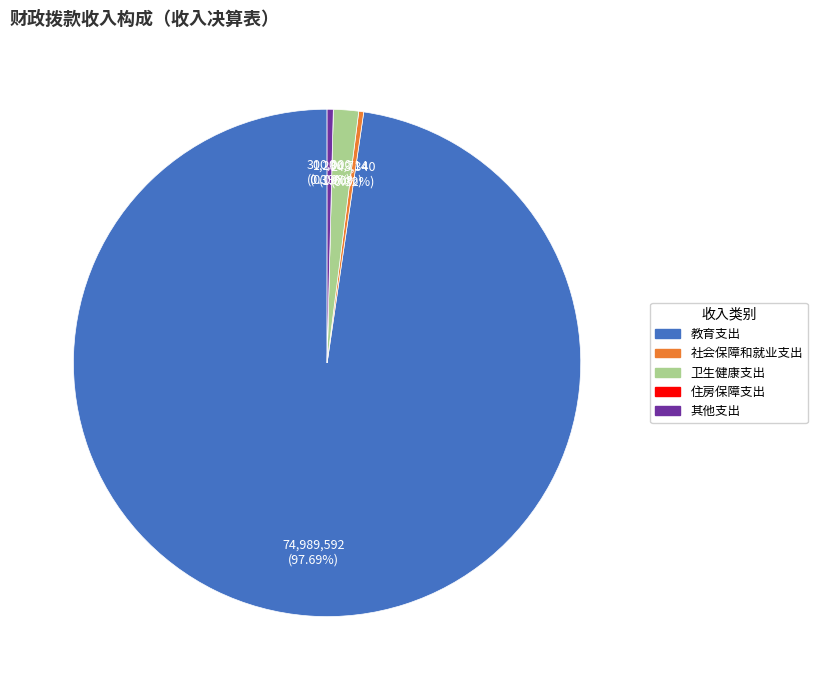

The 卫生健康支出 slice represents 2% of the pie. True or false?

True